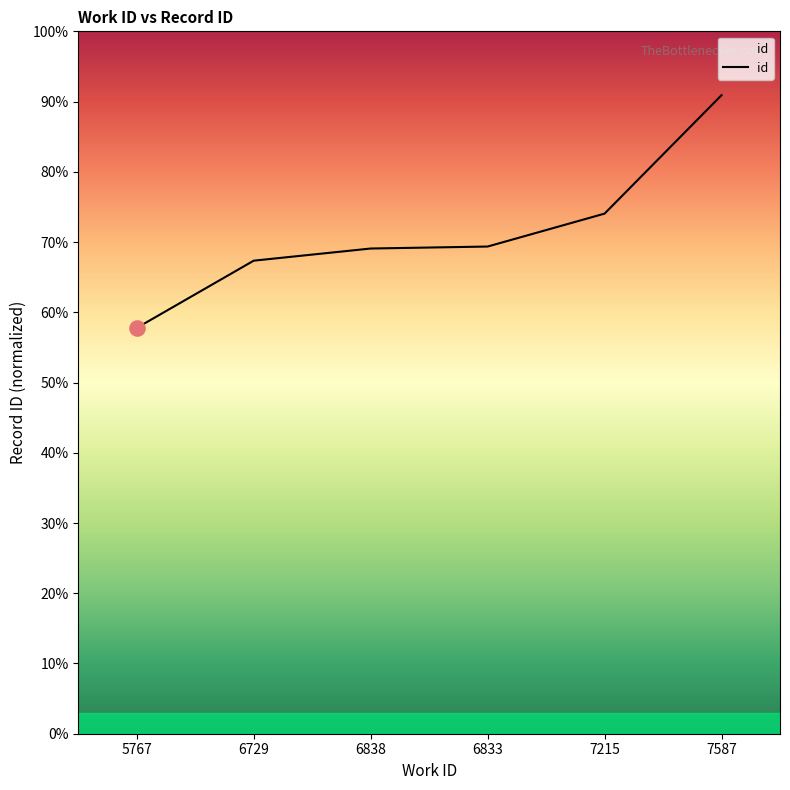

Approximately how many times larger is the value at 5767 compared to 6833?

0.8